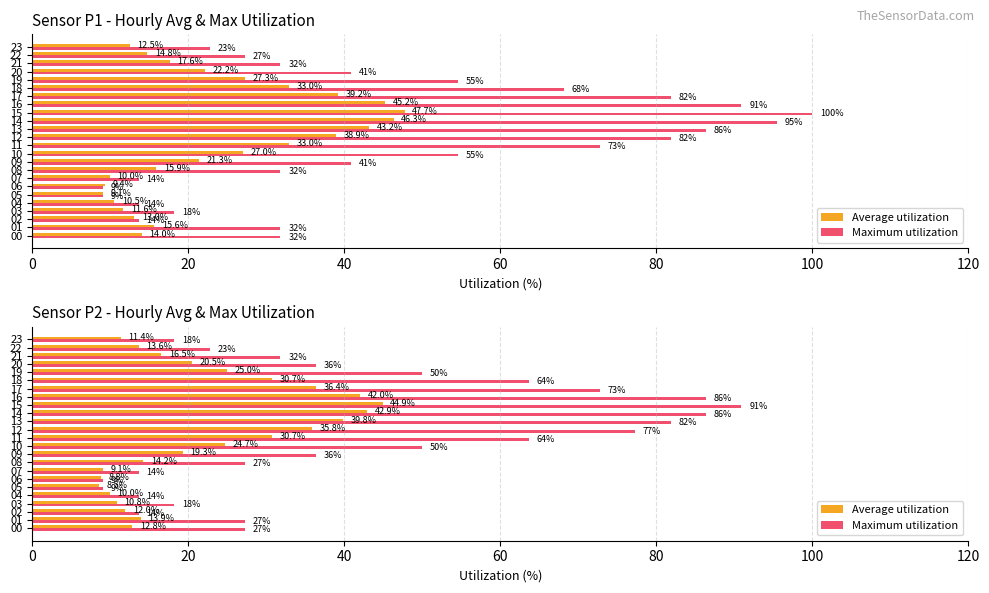

What is the label of the 22nd bar from the right?

40